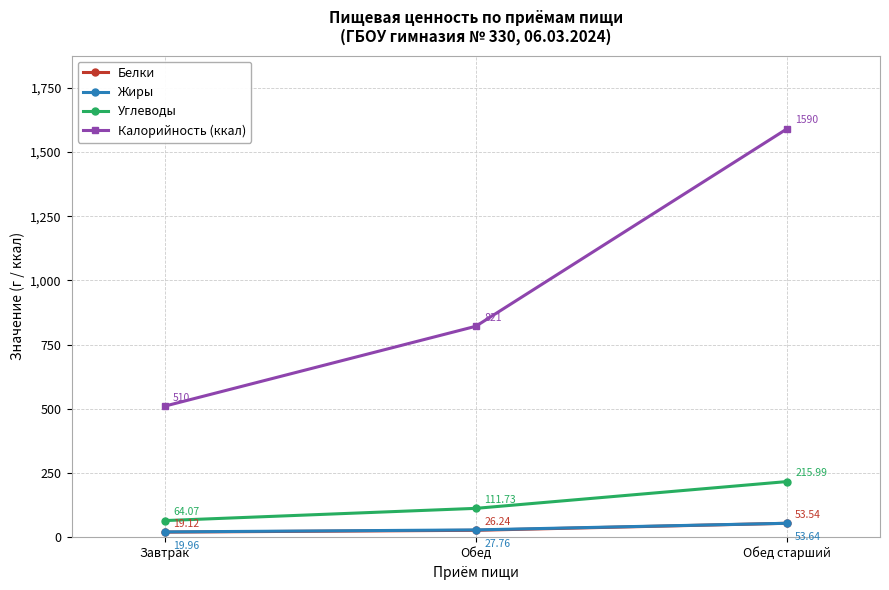

What is the value of the Жиры point at the 1st from the left?

20.0